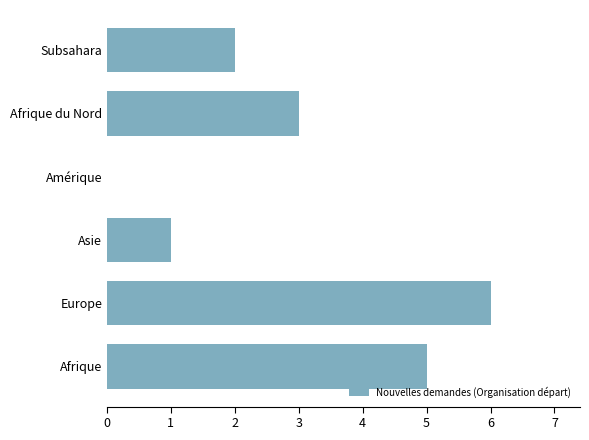

How many positive values are there?

5